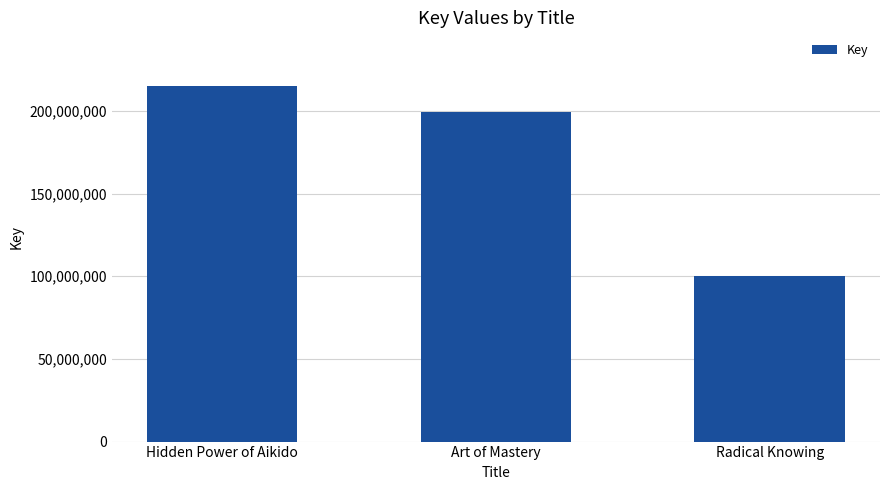

What is the smallest value displayed?

100423000